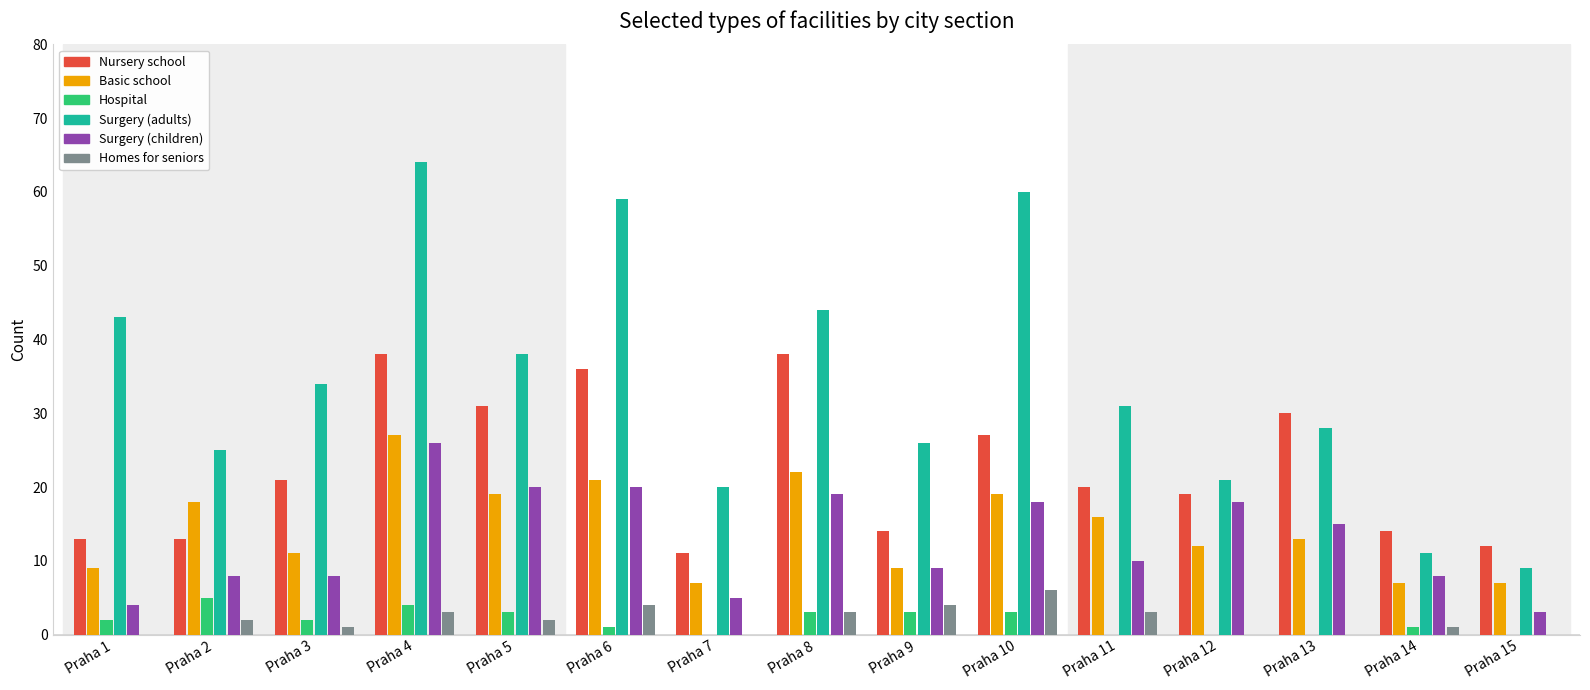

Count the number of categories in the chart.

15